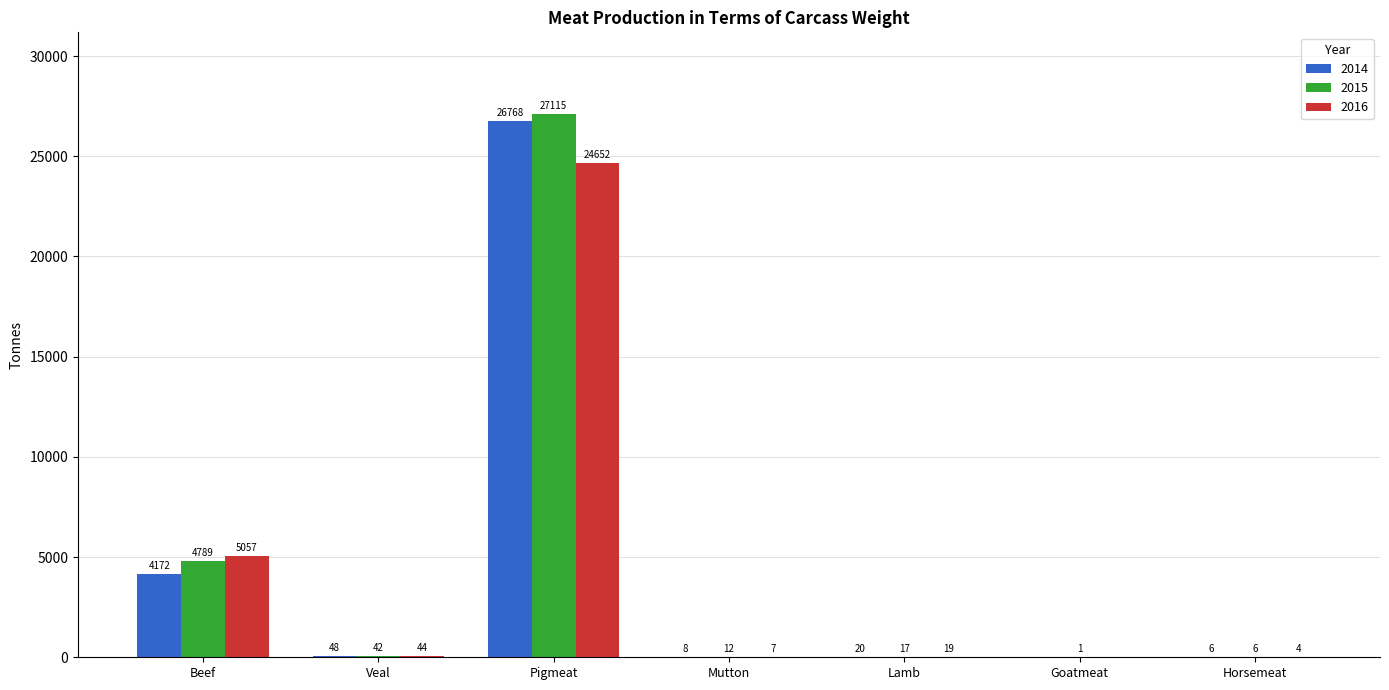

Is the value of 2015 at Goatmeat greater than the value of 2016 at Beef?

No